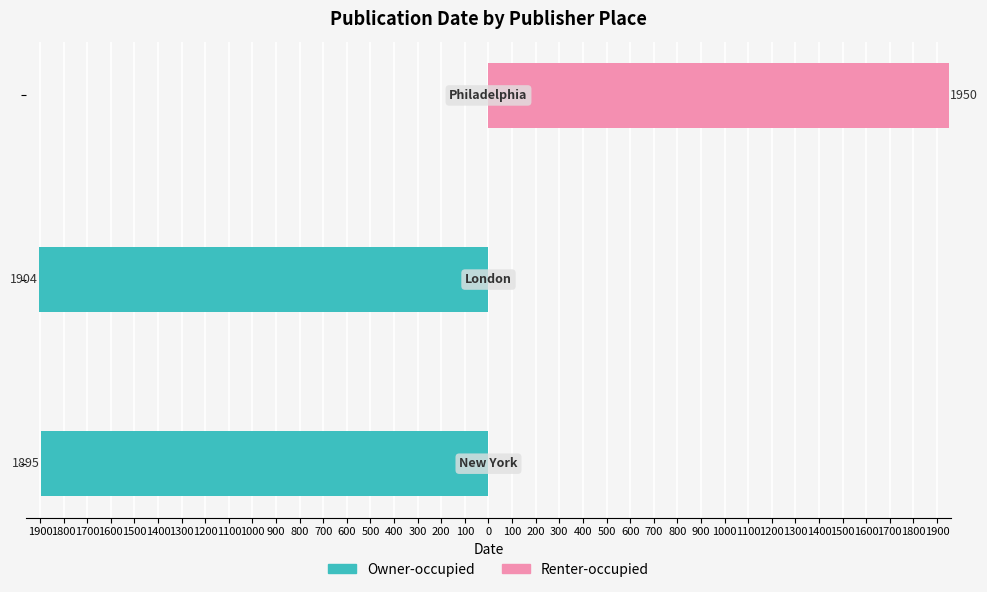

Rank the series at 1900 from lowest to highest value.

Owner-occupied, Renter-occupied